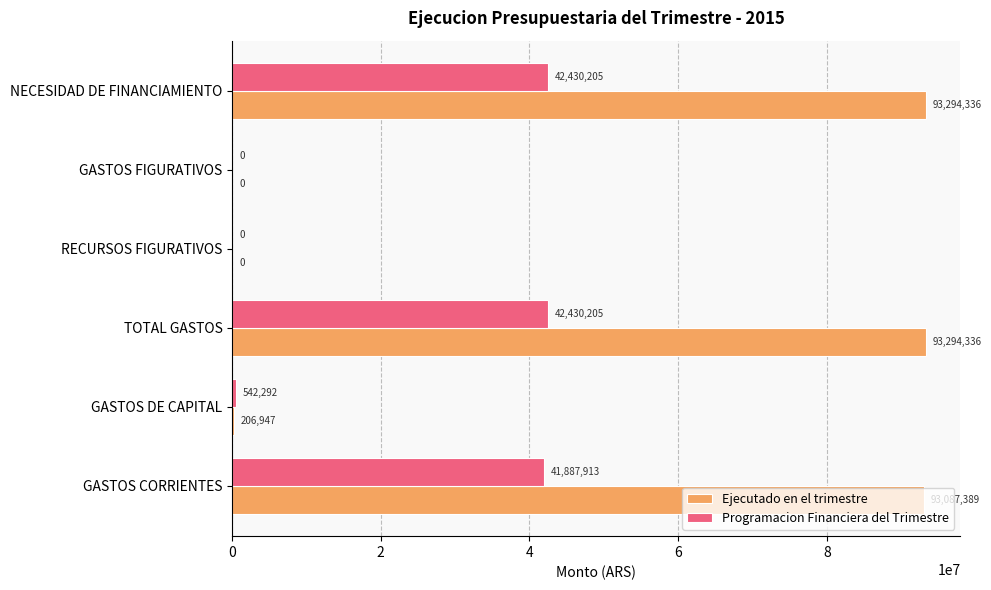

Which series has the largest total across all categories?

Ejecutado en el trimestre